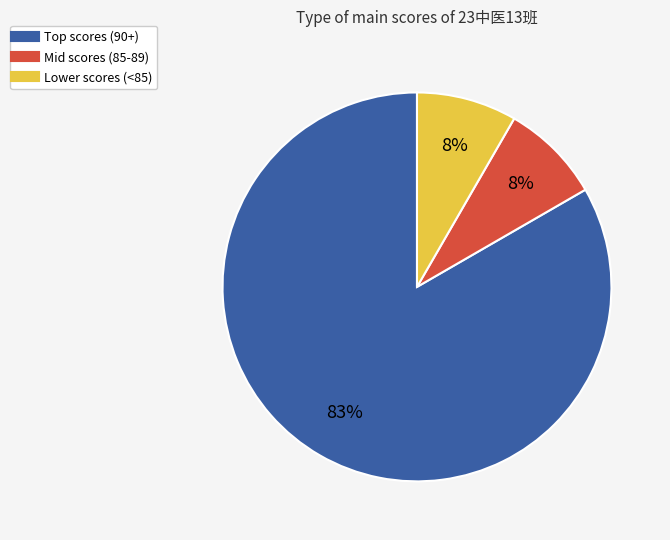

To the nearest percent, what is the average slice percentage?

33%